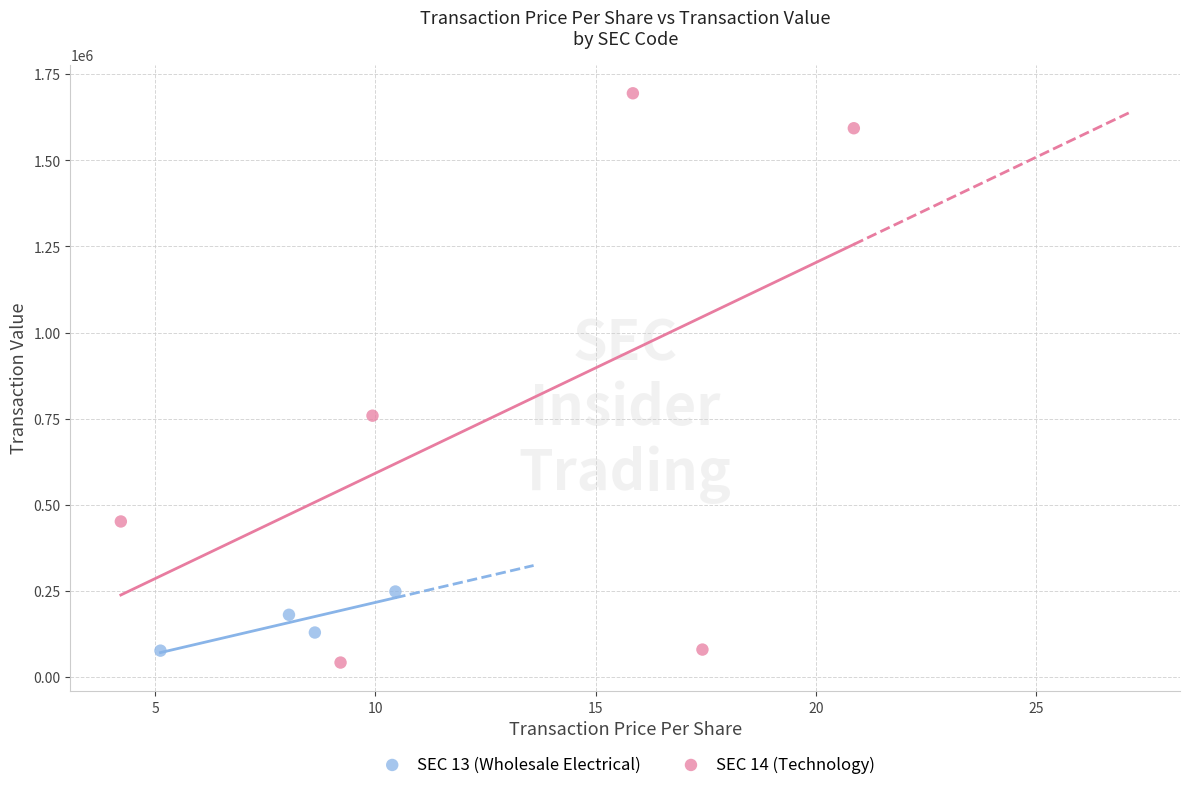

Which series has the widest spread of Y values?

SEC 14 (Technology)